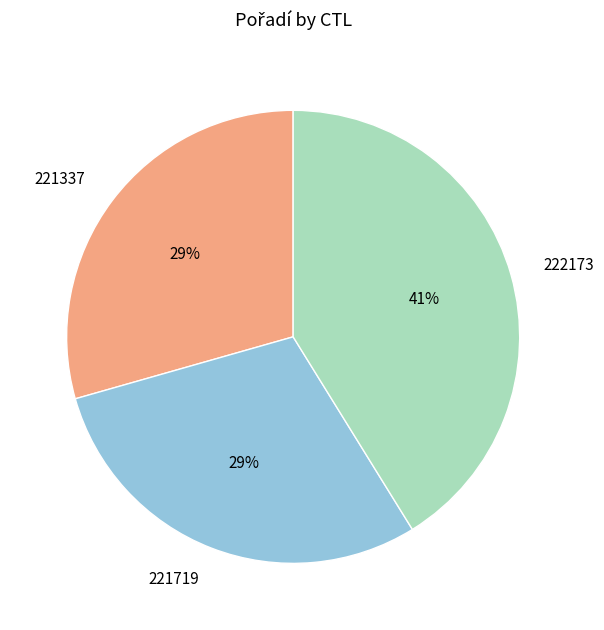

Is the sum of 221719 and 222173 greater than half?

Yes